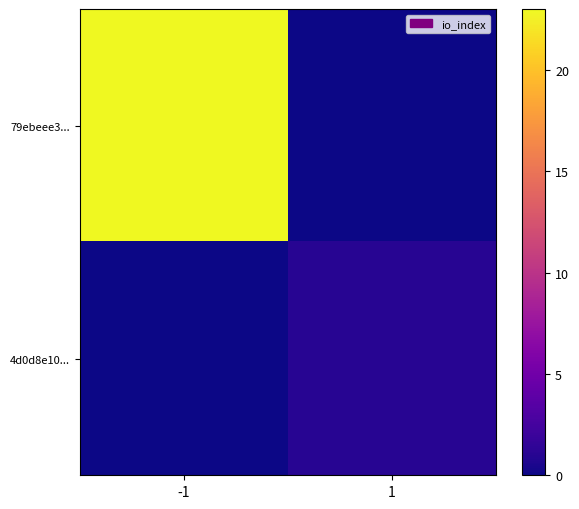

How many series are shown in this chart?

2